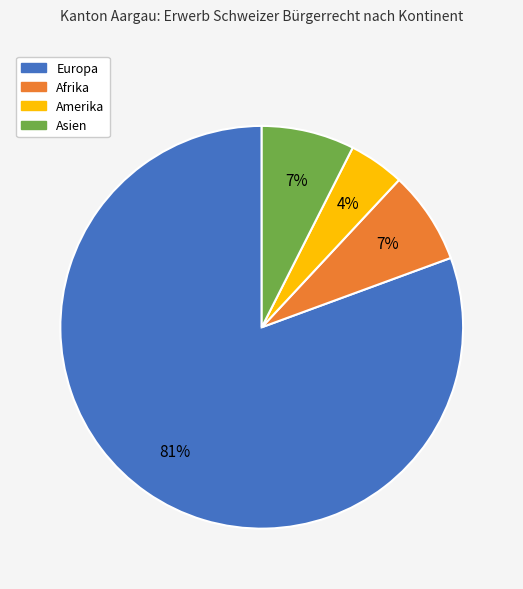

Do Europa and Asien together represent more than half of the pie?

Yes